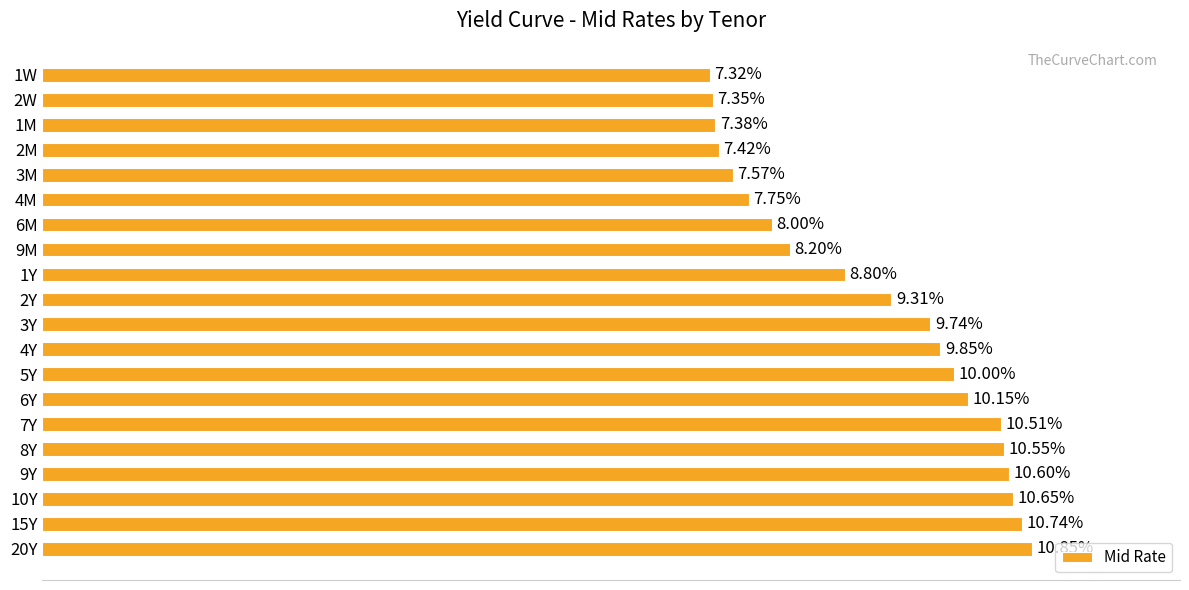

List the labels in order of value, smallest first.

1W, 2W, 1M, 2M, 3M, 4M, 6M, 9M, 1Y, 2Y, 3Y, 4Y, 5Y, 6Y, 7Y, 8Y, 9Y, 10Y, 15Y, 20Y